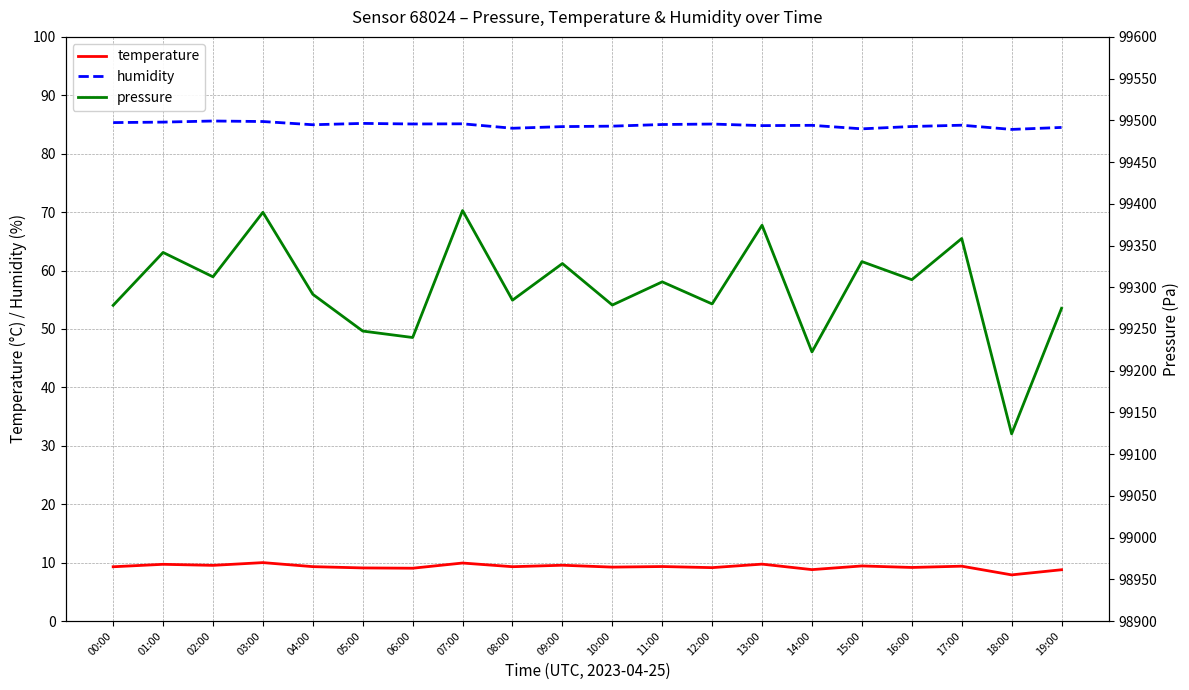

At which label does temperature reach its peak?

03:00